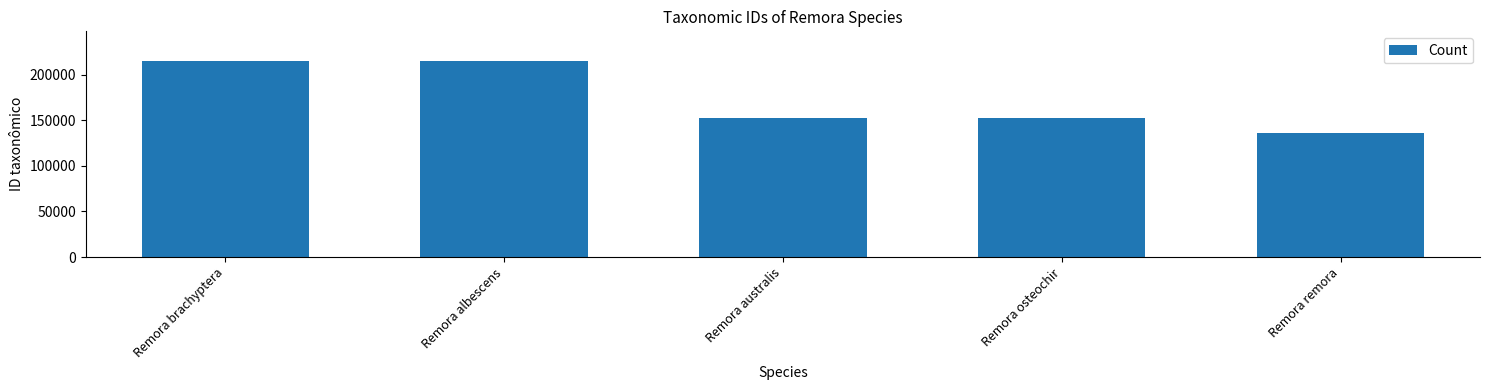

What is the change in value from Remora osteochir to Remora remora?

-15750